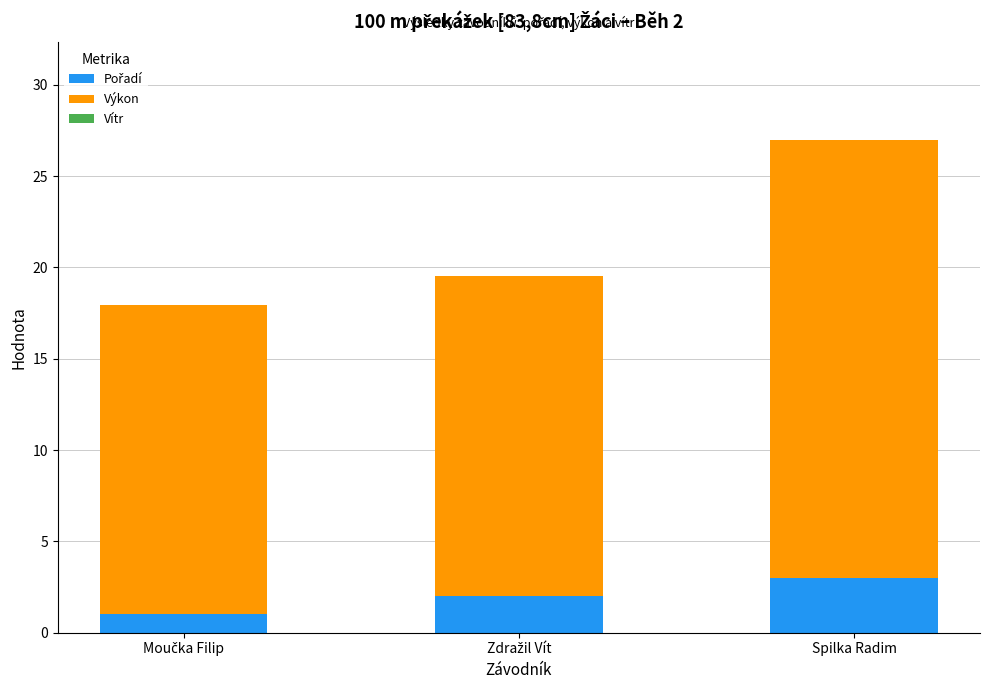

At which category is the sum across all series the highest?

Spilka Radim